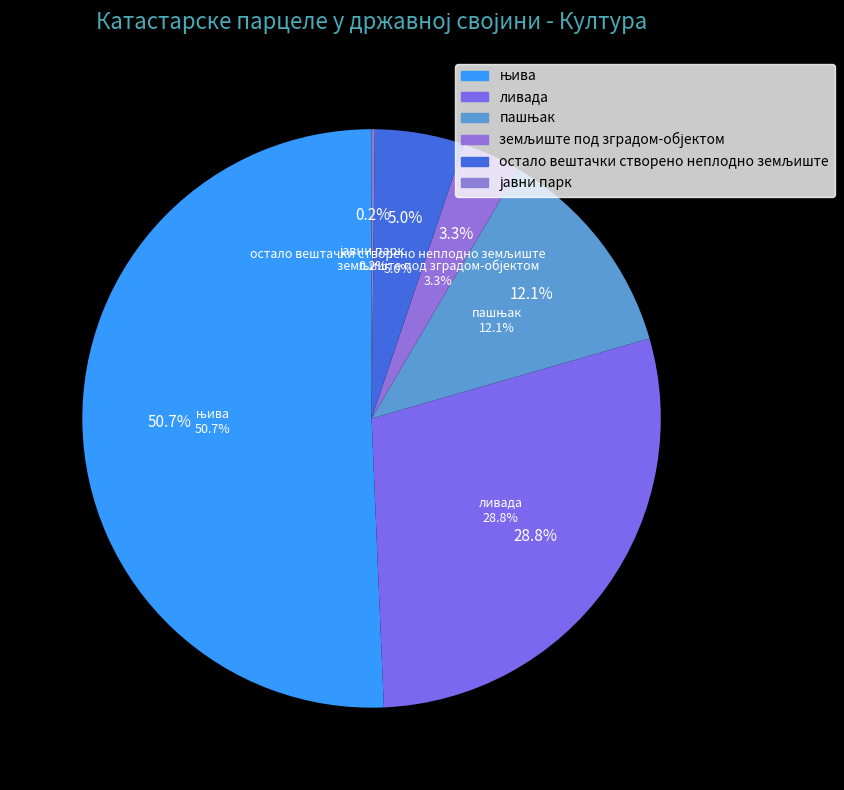

To the nearest percent, what is the combined percentage of ливада and пашњак?

41%